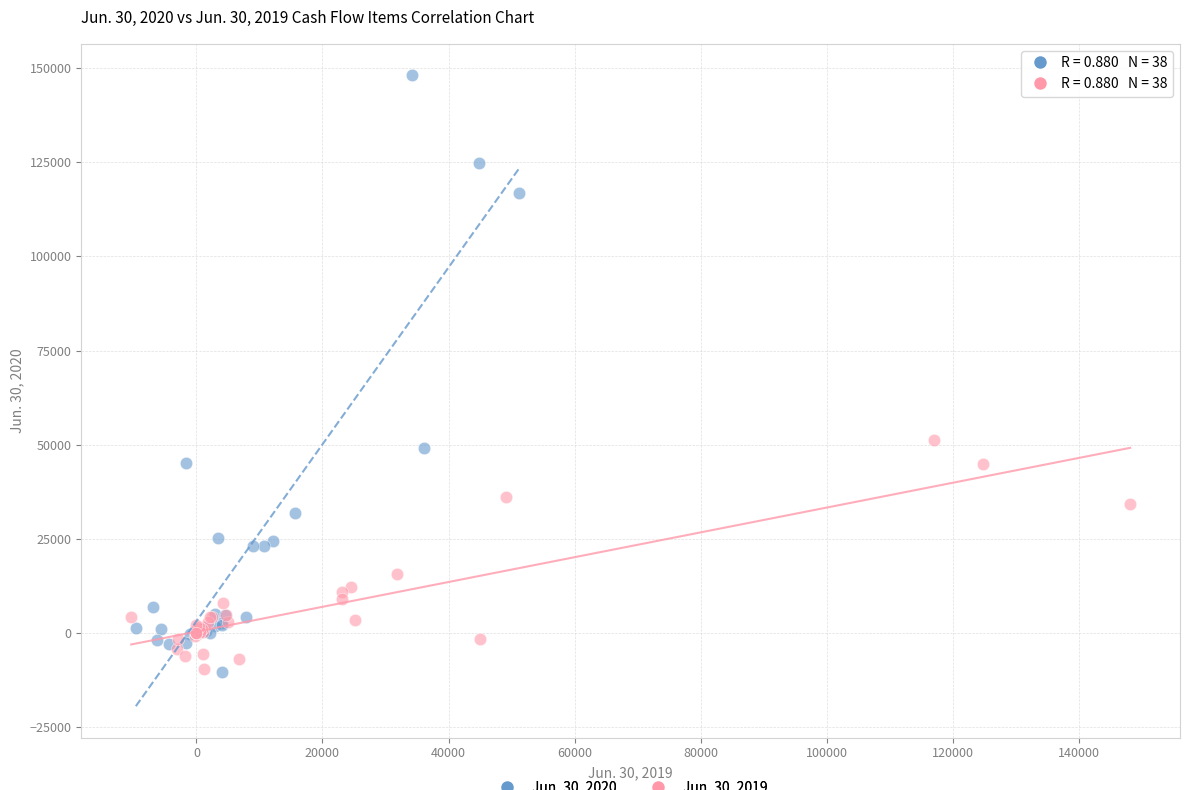

Which series contains the highest Y value?

Jun. 30, 2020